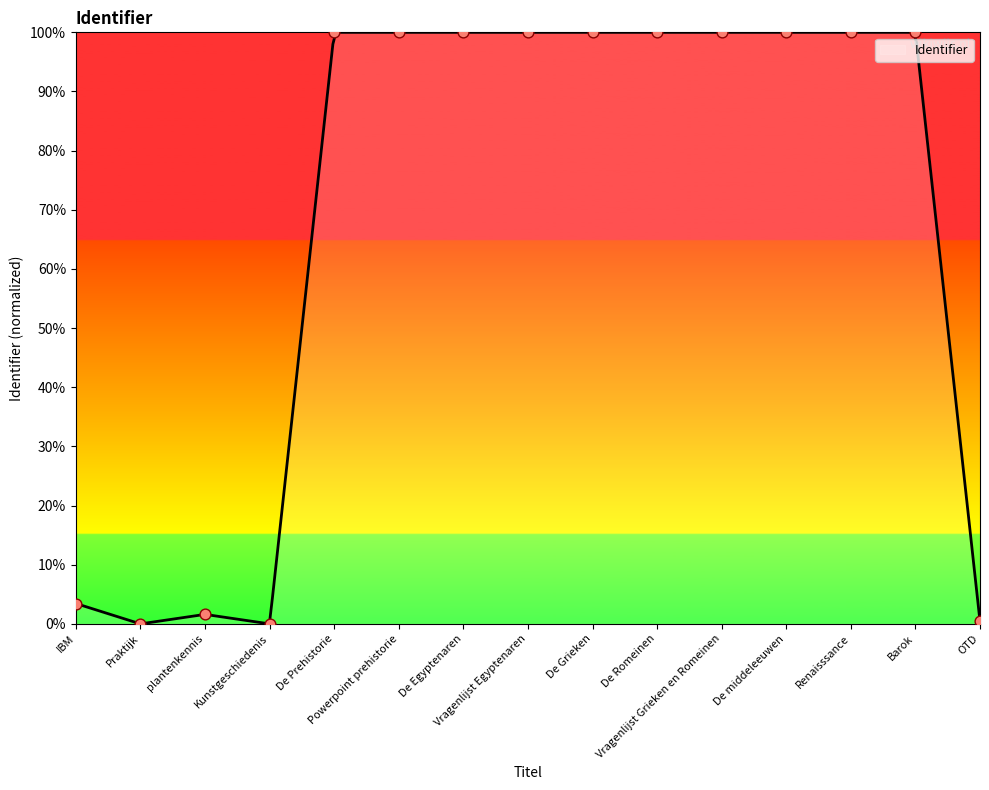

Which has a higher value, Powerpoint prehistorie or Renaisssance?

Renaisssance